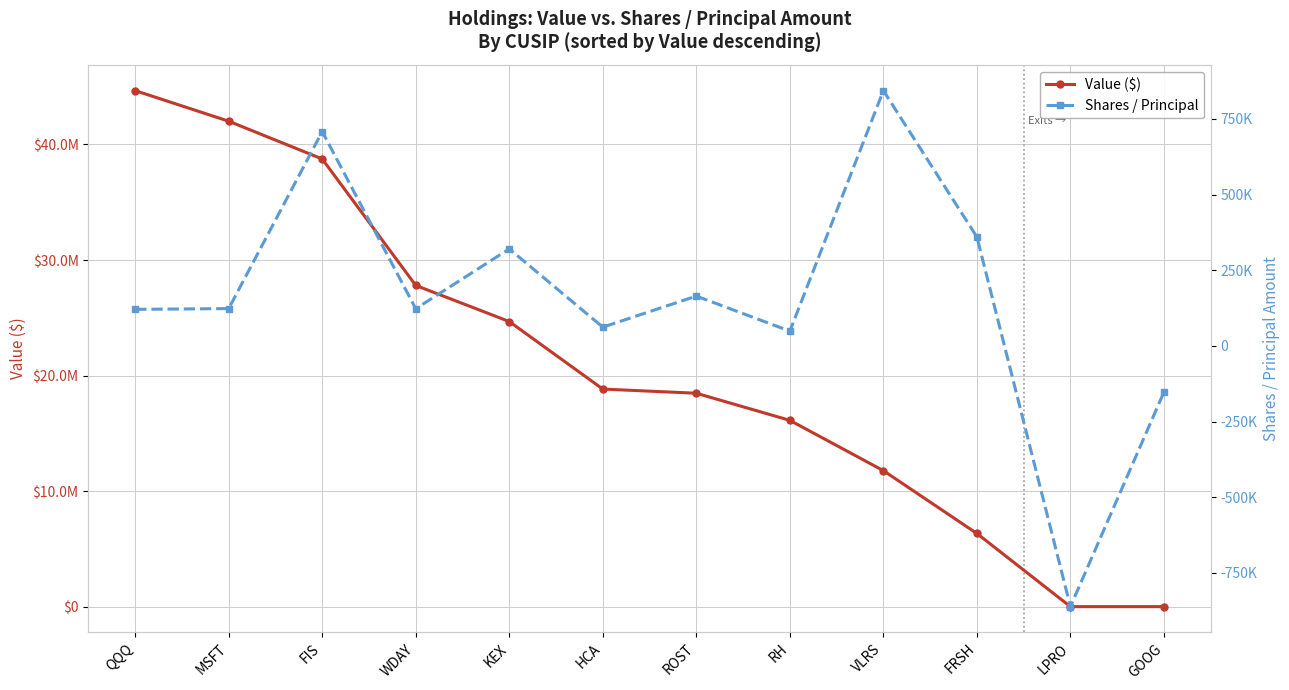

True or false: Shares / Principal and Value ($) cross at least once.

False